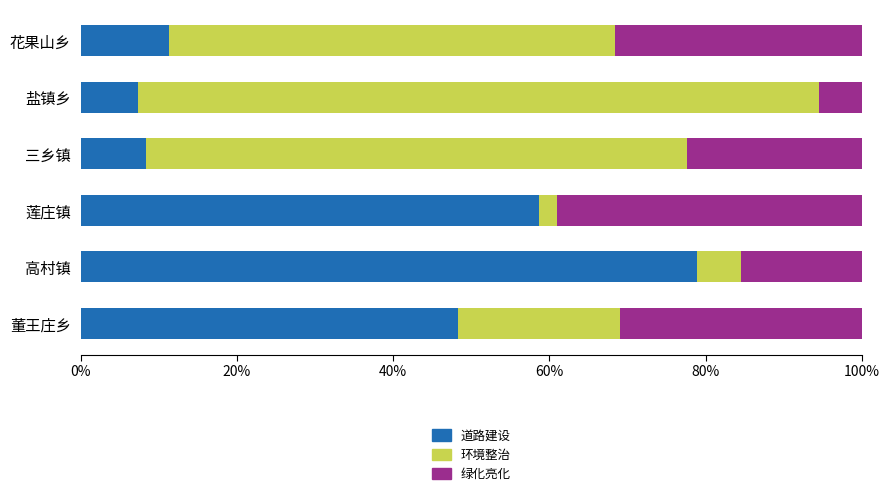

What is the sum of the 道路建设 values at 三乡镇 and 花果山乡?

19.7